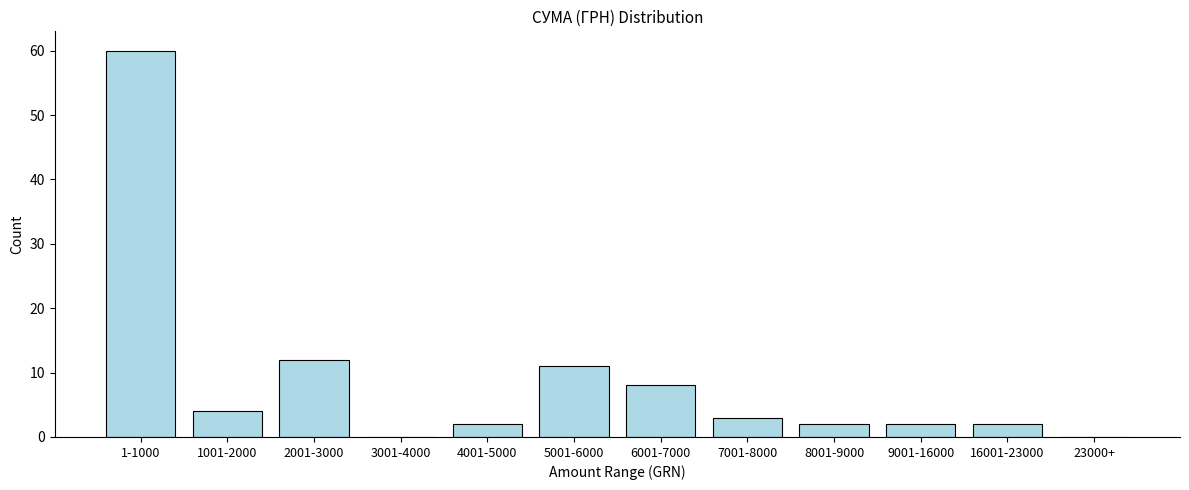

Reading left to right, list all the values displayed in this chart.

1-1000=60	1001-2000=4	2001-3000=12	3001-4000=0	4001-5000=2	5001-6000=11	6001-7000=8	7001-8000=3	8001-9000=2	9001-16000=2	16001-23000=2	23000+=0